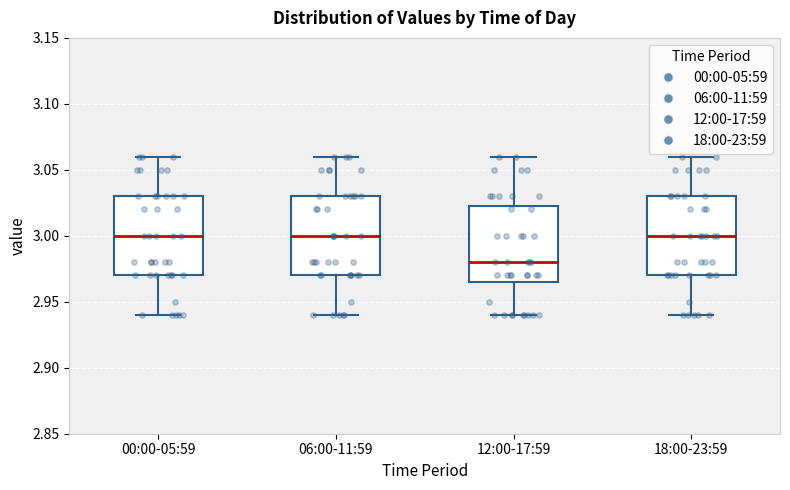

Where is the upper edge of the box for 12:00-17:59 on the y-axis? The values are not printed on the chart, so give them approximately, as read against the axis.

3.025